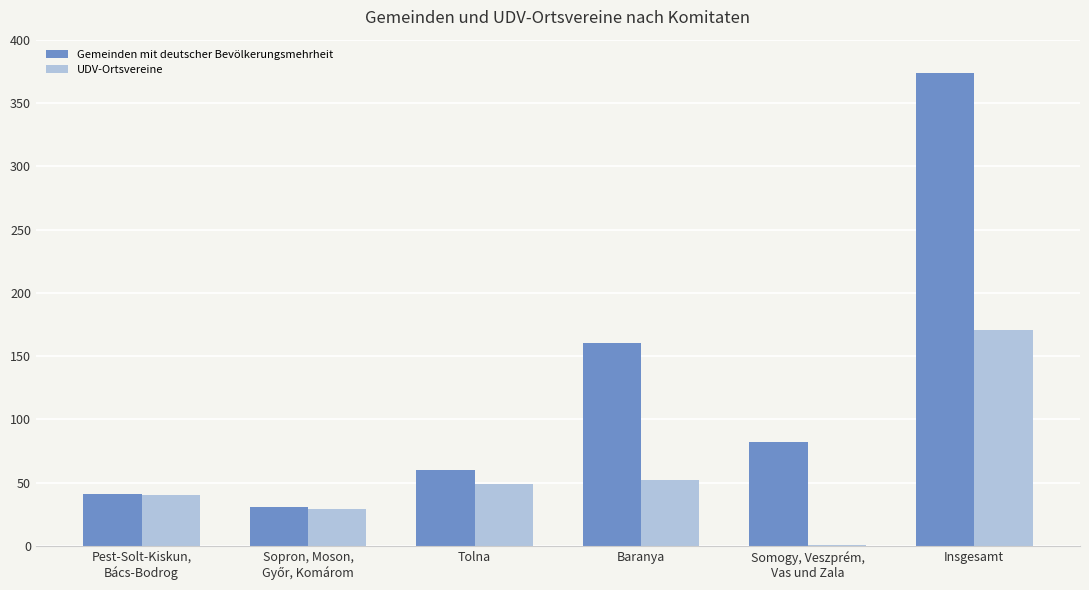

Count the number of data series in this chart.

2